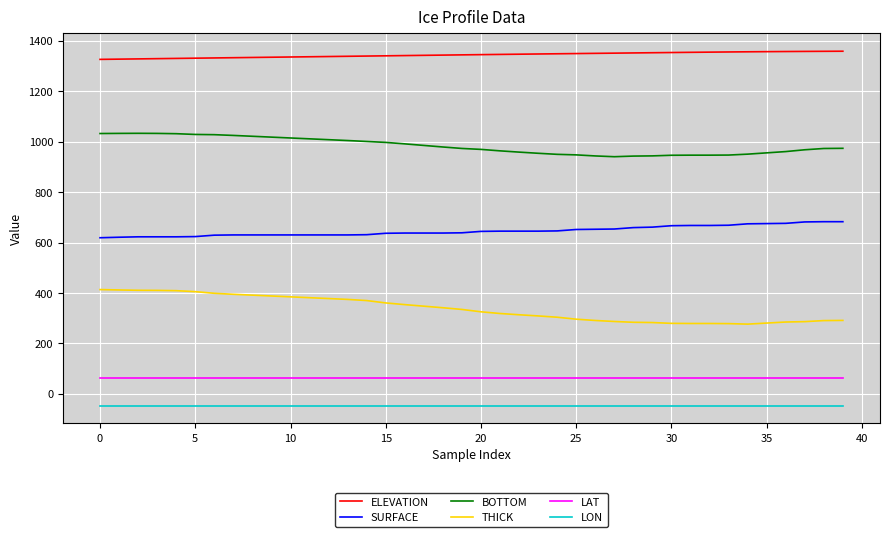

What is the maximum value shown in the chart?

1358.7